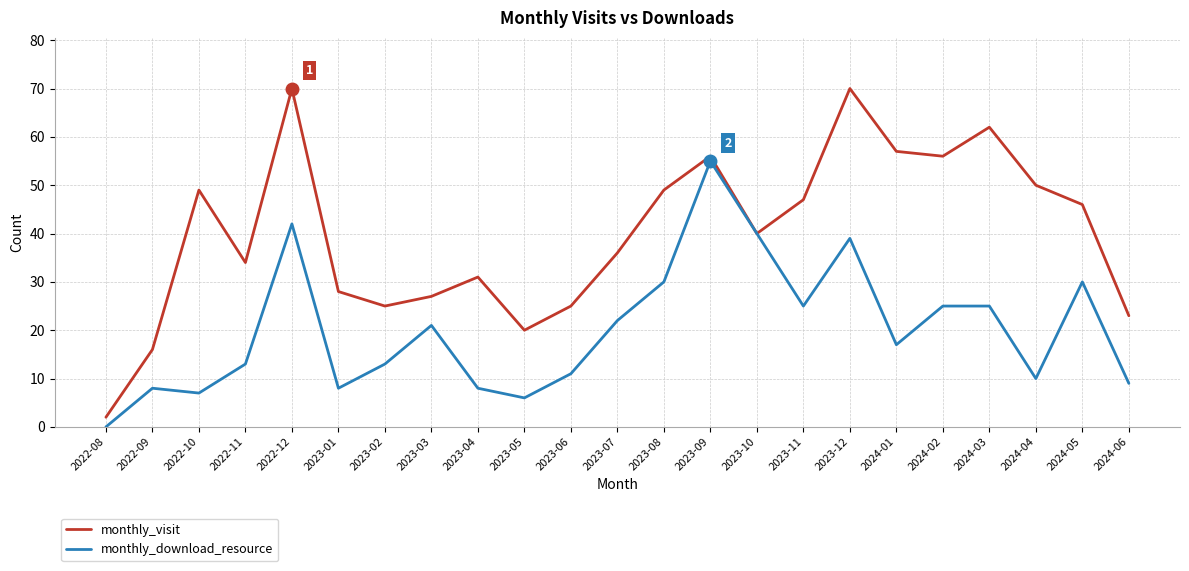

What is the greatest value displayed?

70